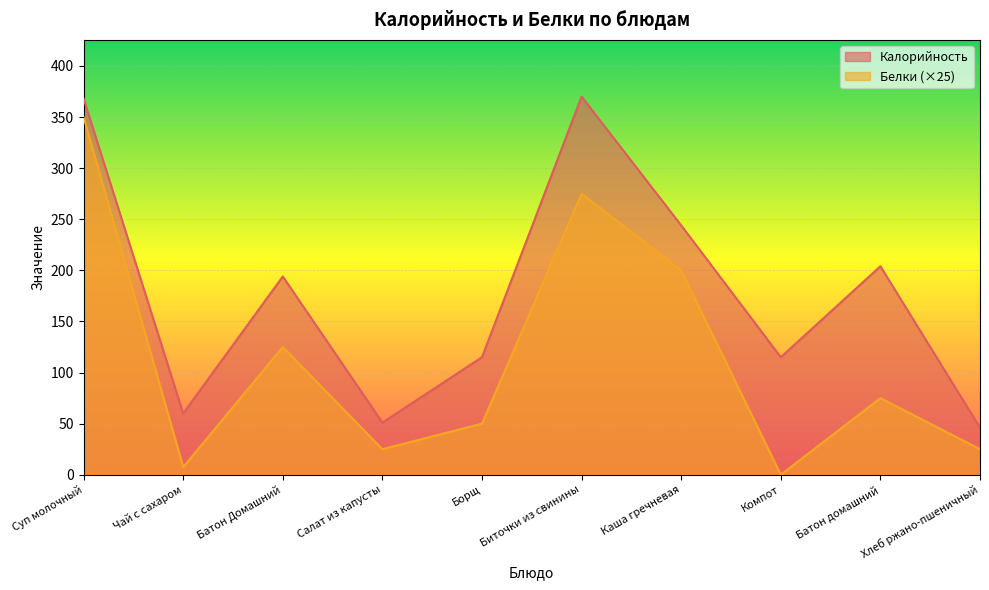

What is the difference between the highest and lowest values at Хлеб ржано-пшеничный?

21.0